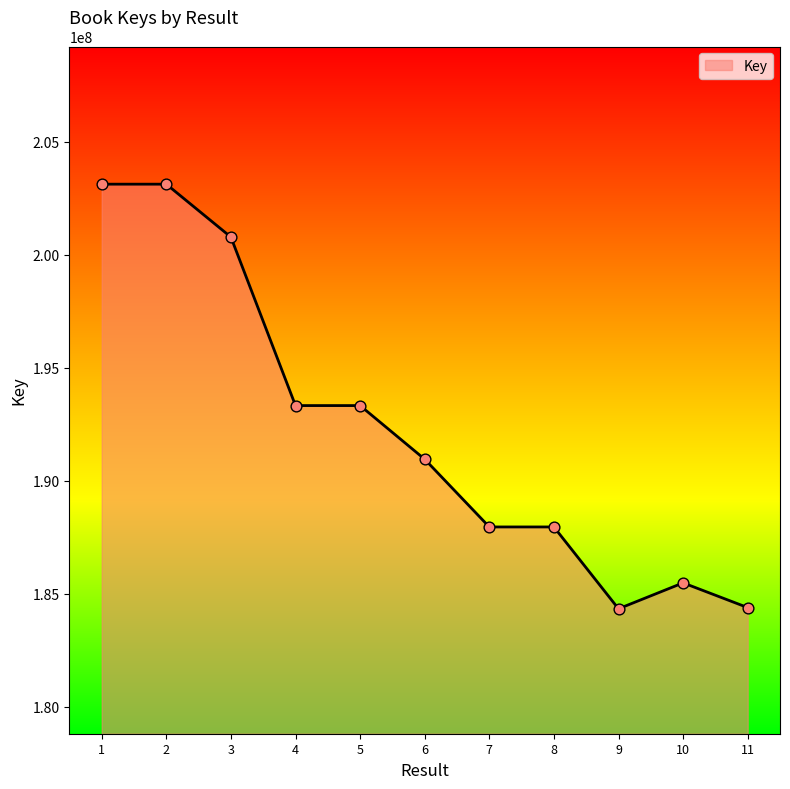

Which has a higher value, 8 or 1?

1